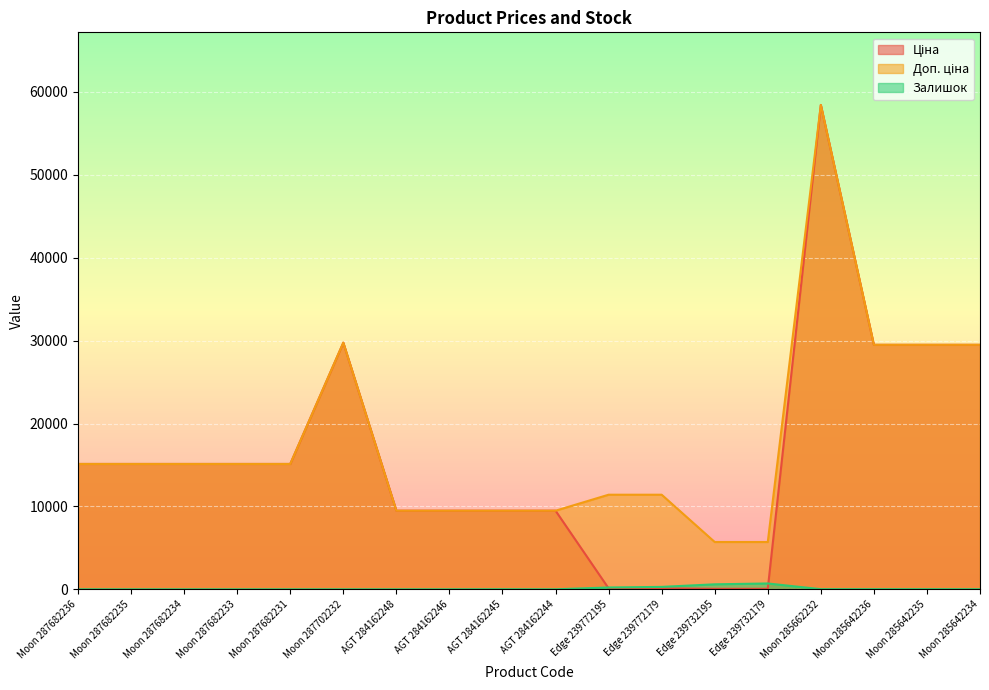

Reading left to right, what are all the values shown in this chart?

Ціна: 15120.0	15120.0	15120.0	15120.0	15120.0	29747.2	9480.1	9480.1	9480.1	9480.1	114.1	114.1	57.0	57.0	58426.5	29491.5	29491.5	29491.5
Доп. ціна: 15120.0	15120.0	15120.0	15120.0	15120.0	29747.2	9480.1	9480.1	9480.1	9480.1	11410.0	11410.0	5705.0	5705.0	58426.5	29491.5	29491.5	29491.5
Залишок: 0.0	0.0	0.0	0.0	0.0	0.0	0.0	0.0	8.0	0.0	218.0	290.0	601.0	702.0	14.0	14.0	13.0	9.0